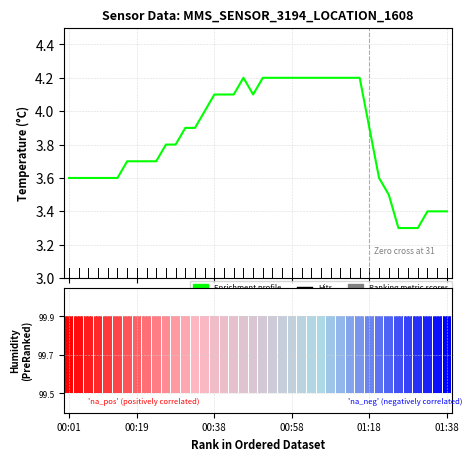

Between 19 and 11, which is larger?

19